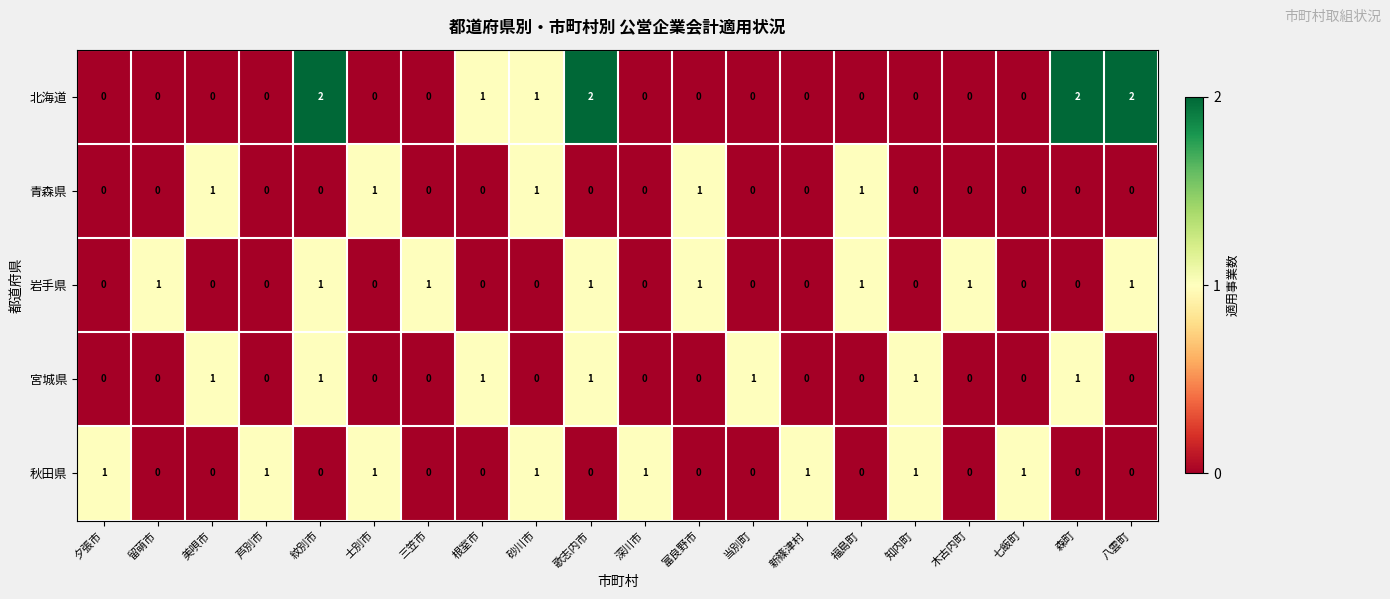

How many positive values does the 北海道 series have?

6